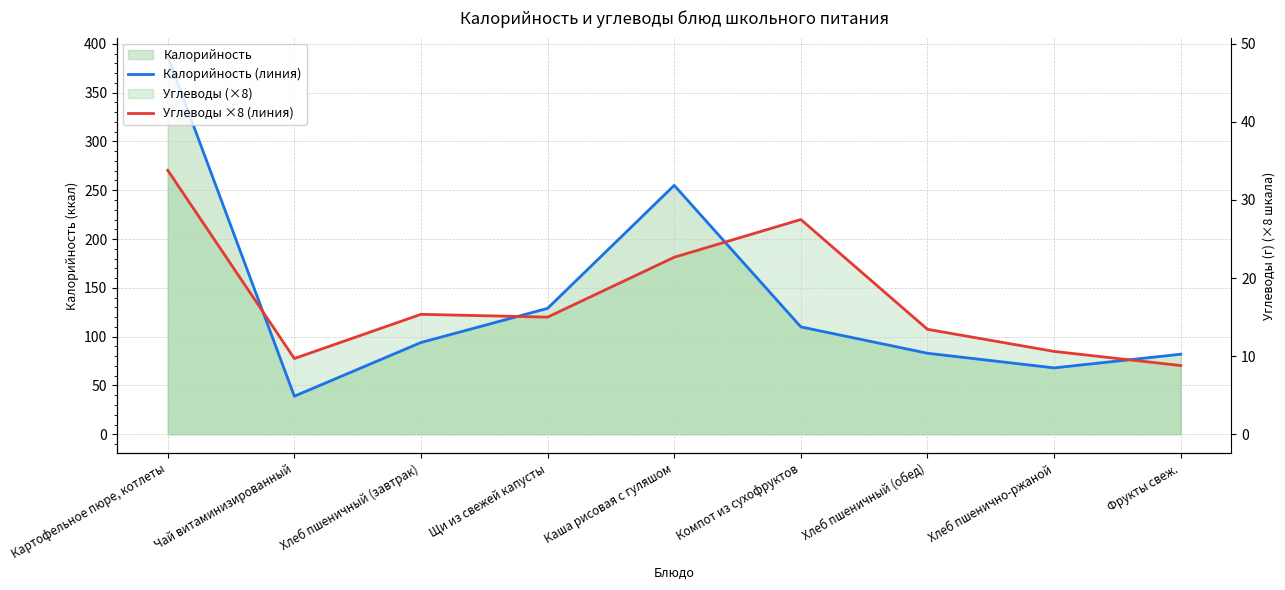

What is the spread (max minus min) of values at Фрукты свеж.?

11.6